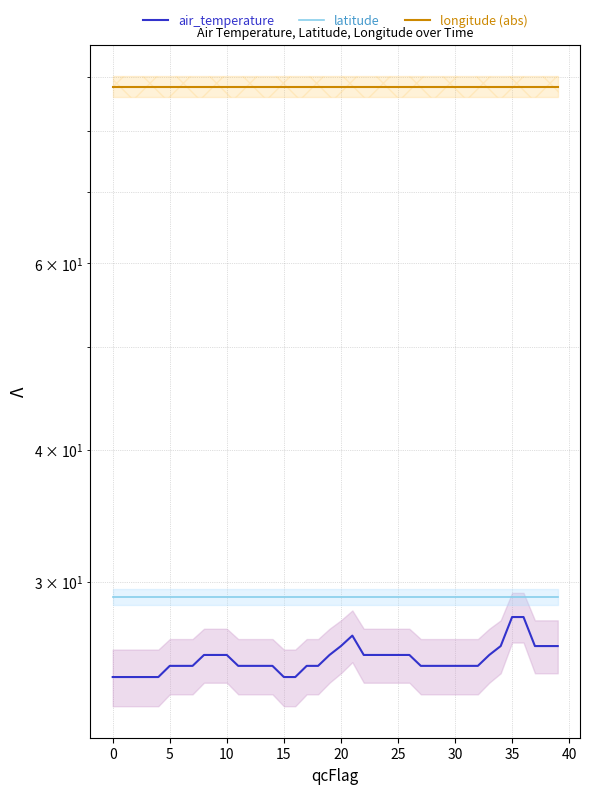

True or false: longitude (abs) and latitude intersect in this chart.

False